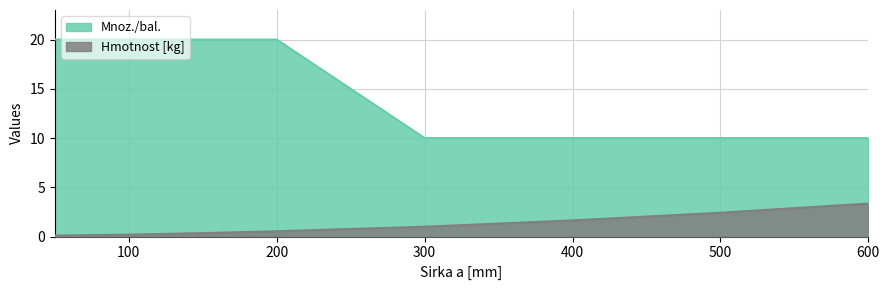

What is the greatest value displayed?

20.0